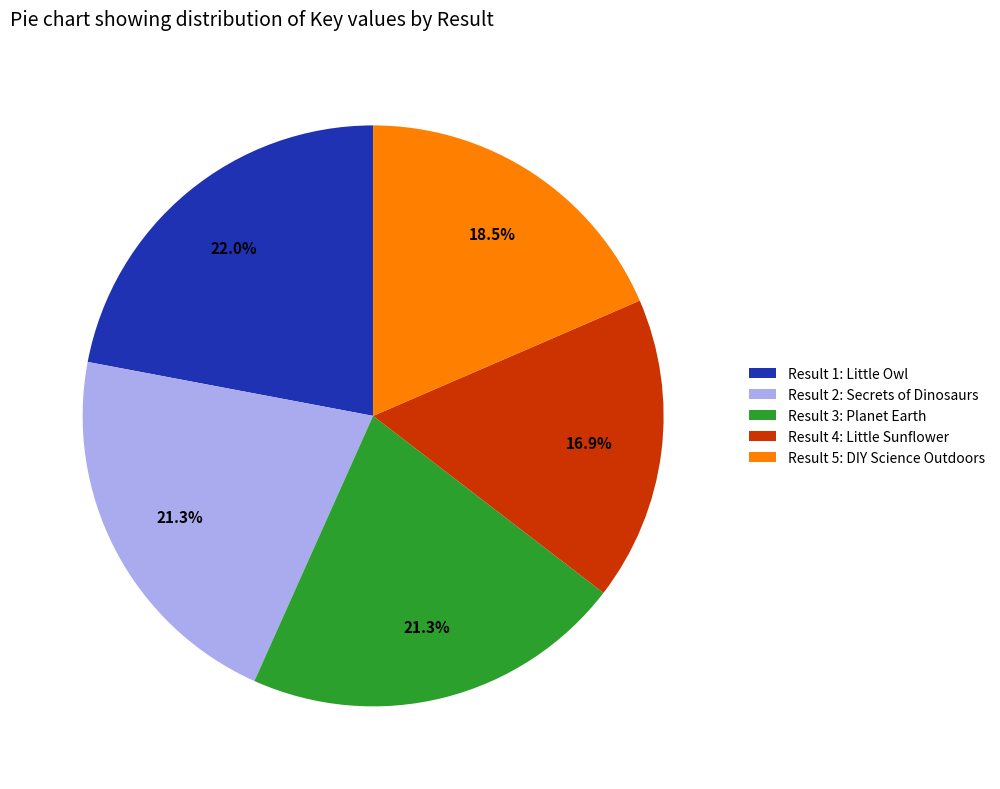

To the nearest percent, what is the combined percentage of Result 3: Planet Earth and Result 1: Little Owl?

43%